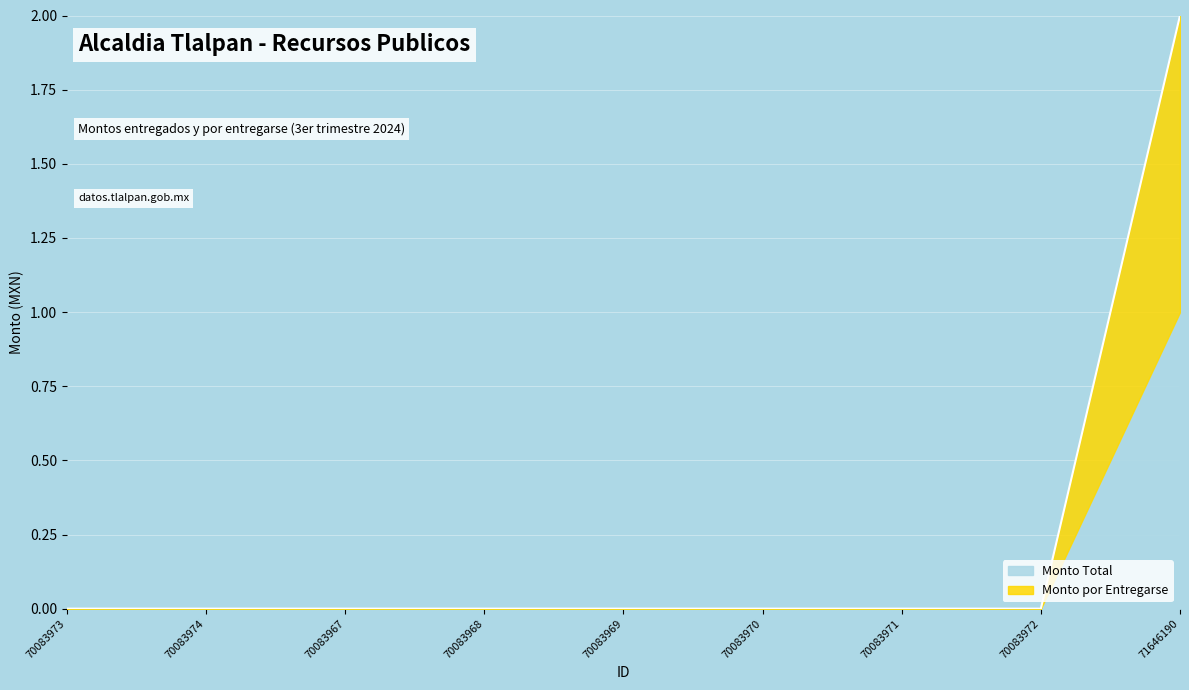

The value at 70083972 is 0. True or false?

True